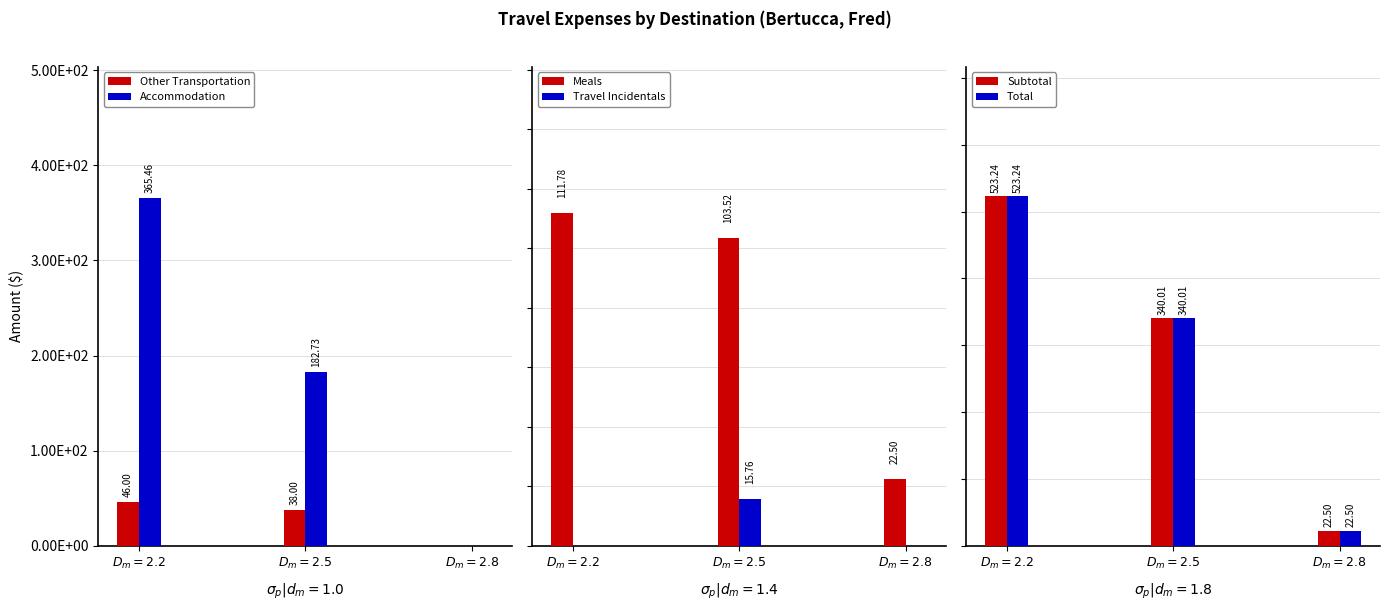

What is the difference between the highest and lowest values at $D_m=2.8$?

22.5